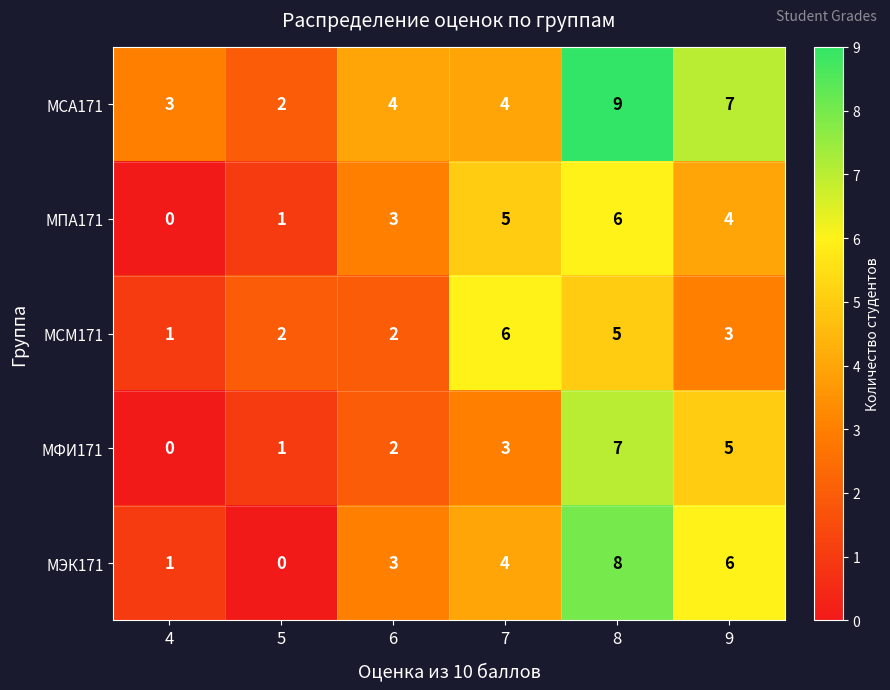

Reading right to left, extract all data points from this chart.

МСА171: 7	9	4	4	2	3
МПА171: 4	6	5	3	1	0
МСМ171: 3	5	6	2	2	1
МФИ171: 5	7	3	2	1	0
МЭК171: 6	8	4	3	0	1